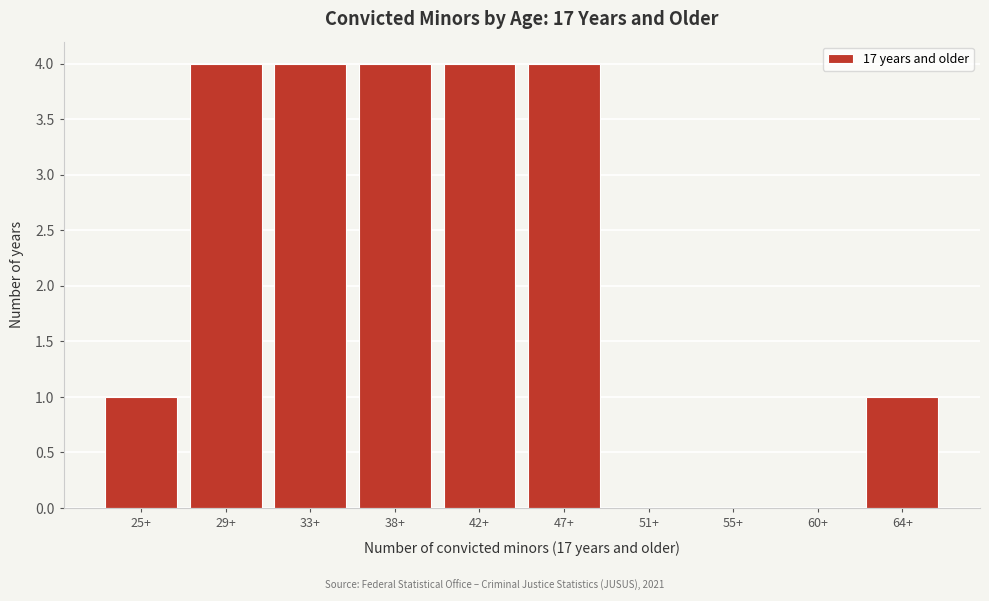

Reading left to right, extract all data points from this chart.

25+=1	29+=4	33+=4	38+=4	42+=4	47+=4	51+=0	55+=0	60+=0	64+=1